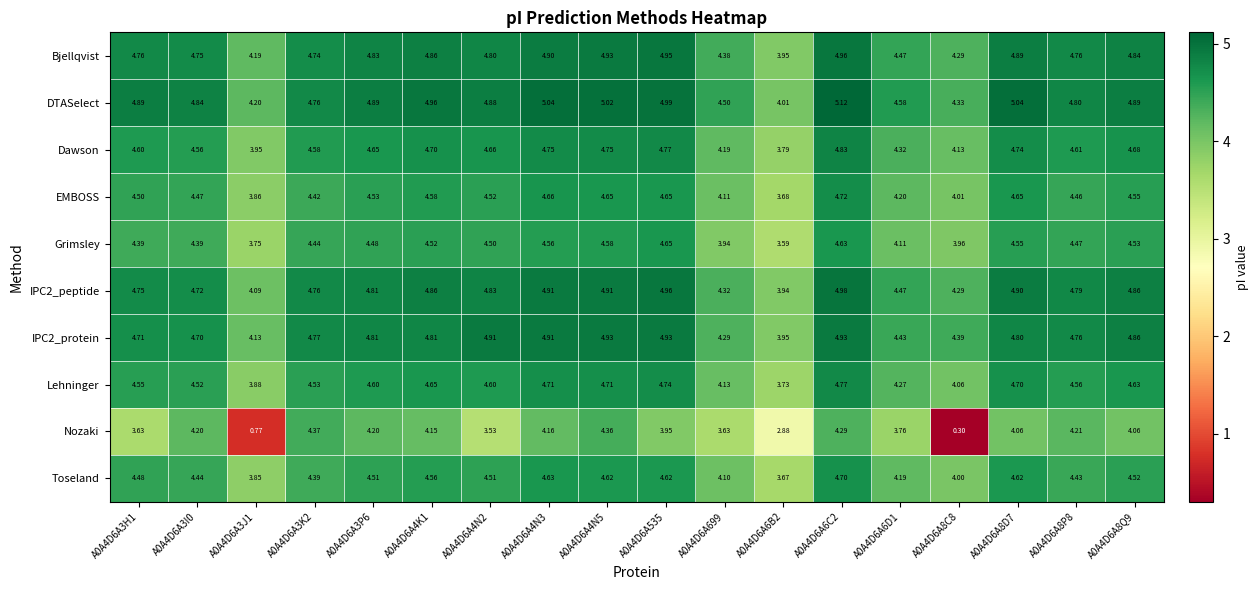

Which series has the largest range (max minus min)?

Nozaki